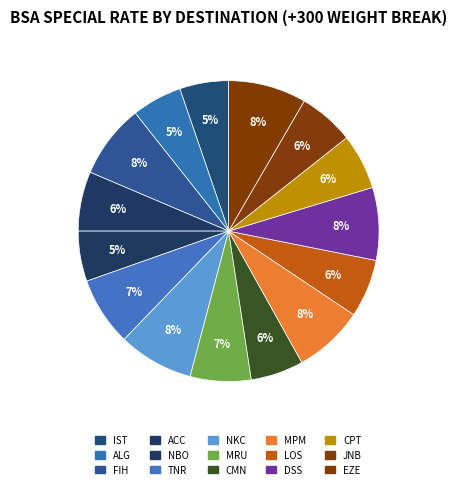

What percentage is the ALG slice, to the nearest percent?

5%